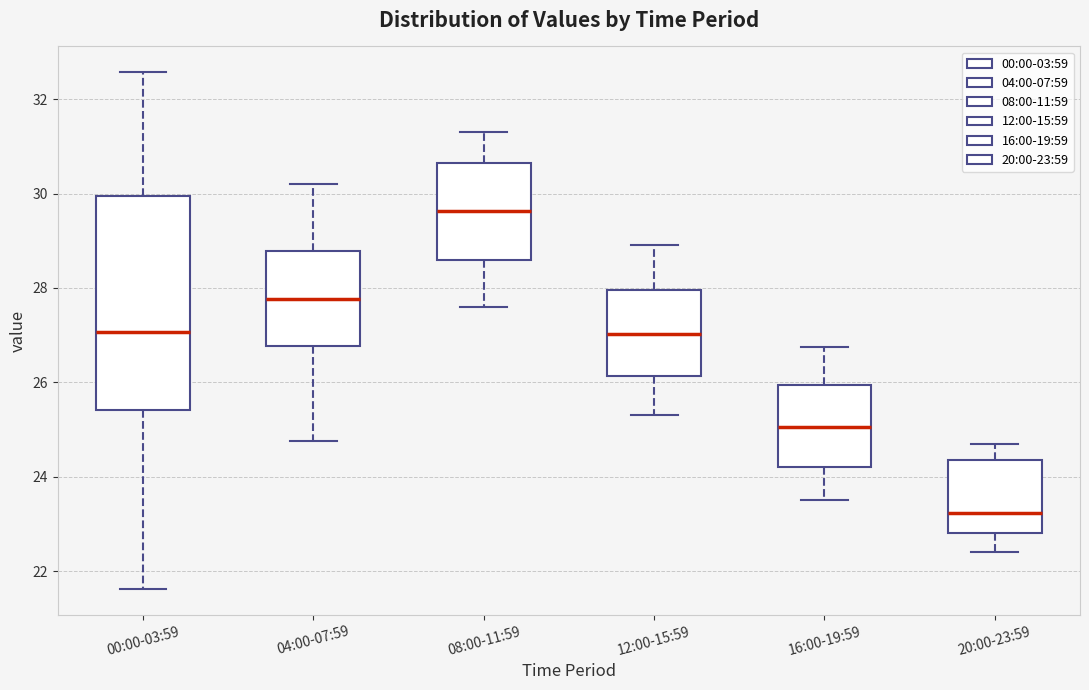

Which box is the tallest, from its lower edge to its upper edge?

00:00-03:59